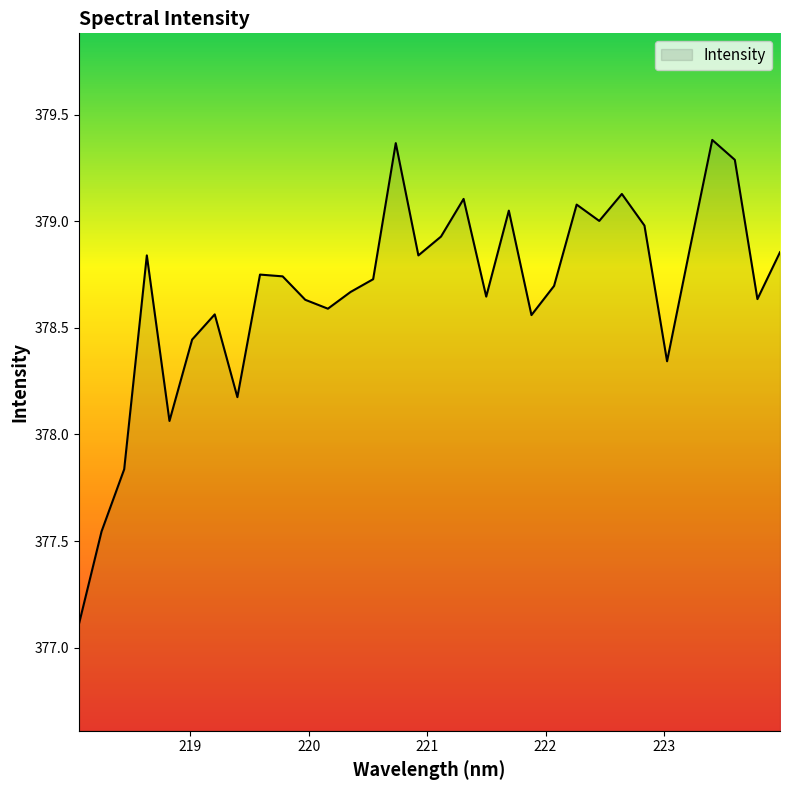

What is the difference between the maximum and minimum values?

2.3